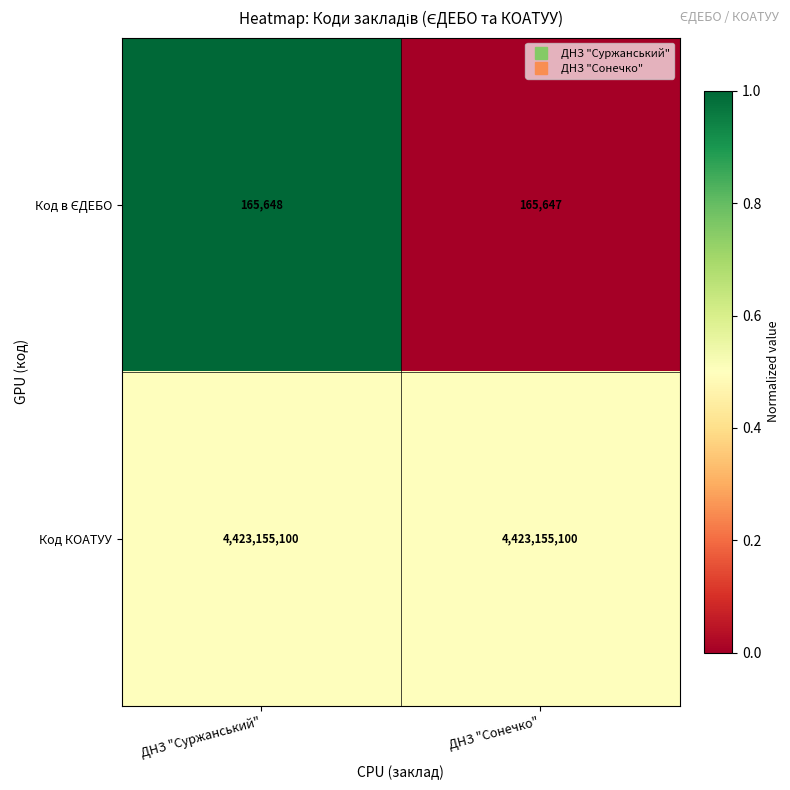

At which category is the sum across all series the highest?

ДНЗ "Суржанський"